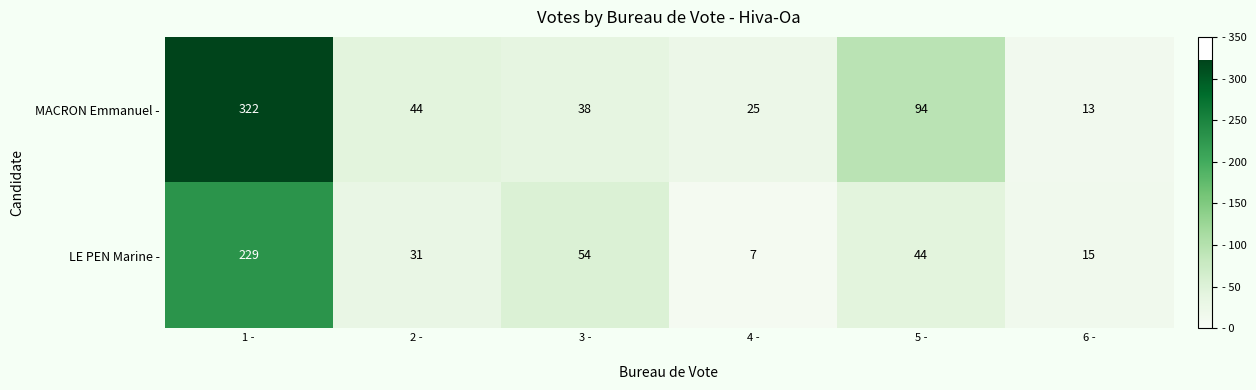

Reading right to left, list all the values displayed in this chart.

MACRON Emmanuel -: 13	94	25	38	44	322
LE PEN Marine -: 15	44	7	54	31	229